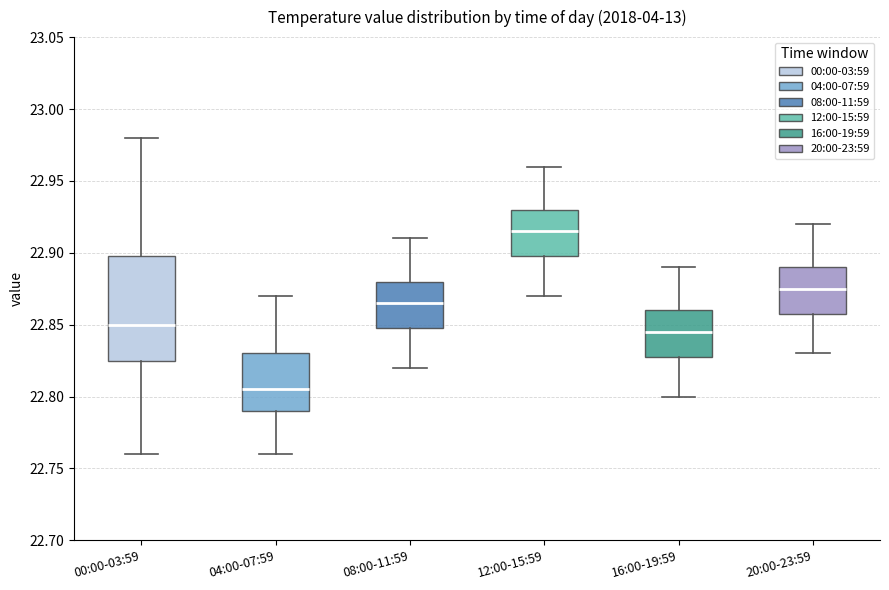

Reading left to right, read every box against the y-axis: the position of its median line, the range the box covers, and the ends of its whiskers. The values are not printed on the chart, so give them approximately, as read against the axis.

00:00-03:59: median 22.850, box 22.825 to 22.900, whiskers 22.760 to 22.980
04:00-07:59: median 22.805, box 22.790 to 22.830, whiskers 22.760 to 22.870
08:00-11:59: median 22.865, box 22.850 to 22.880, whiskers 22.820 to 22.910
12:00-15:59: median 22.915, box 22.900 to 22.930, whiskers 22.870 to 22.960
16:00-19:59: median 22.845, box 22.830 to 22.860, whiskers 22.800 to 22.890
20:00-23:59: median 22.875, box 22.860 to 22.890, whiskers 22.830 to 22.920